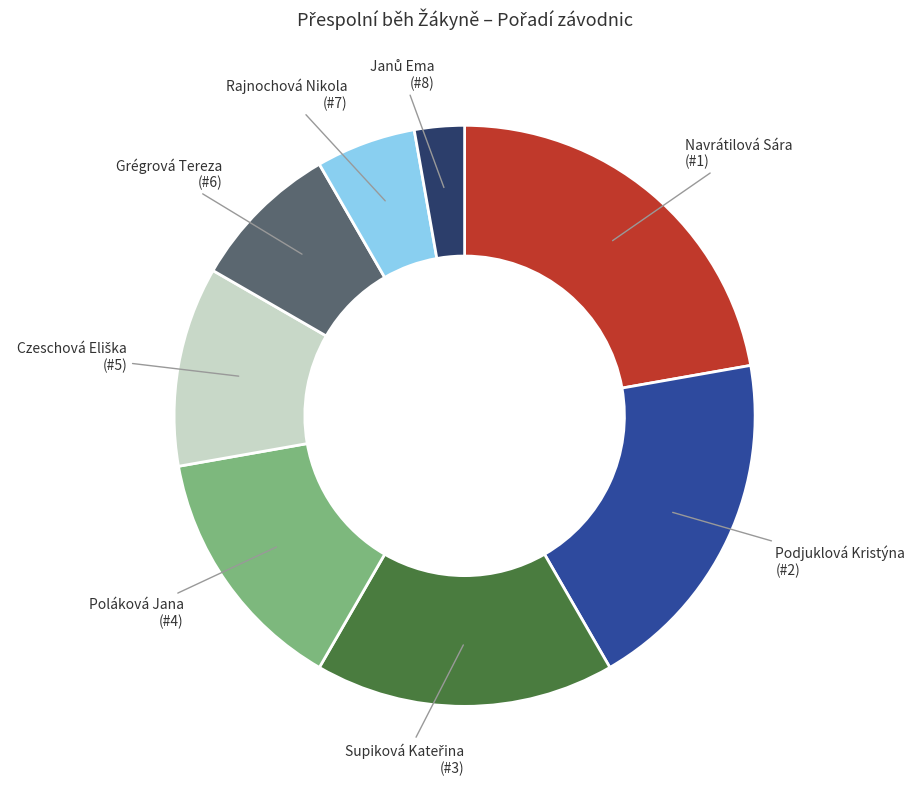

Is there a majority slice in this chart?

No